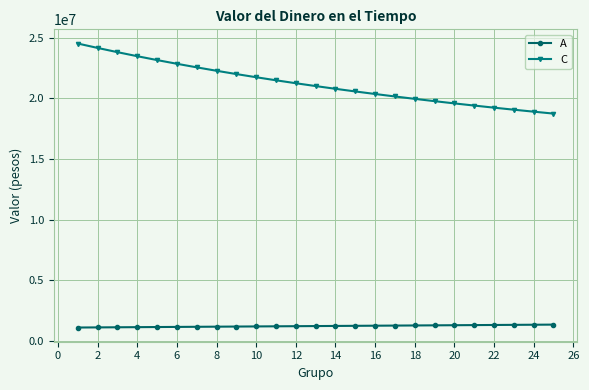

Count the number of data series in this chart.

2